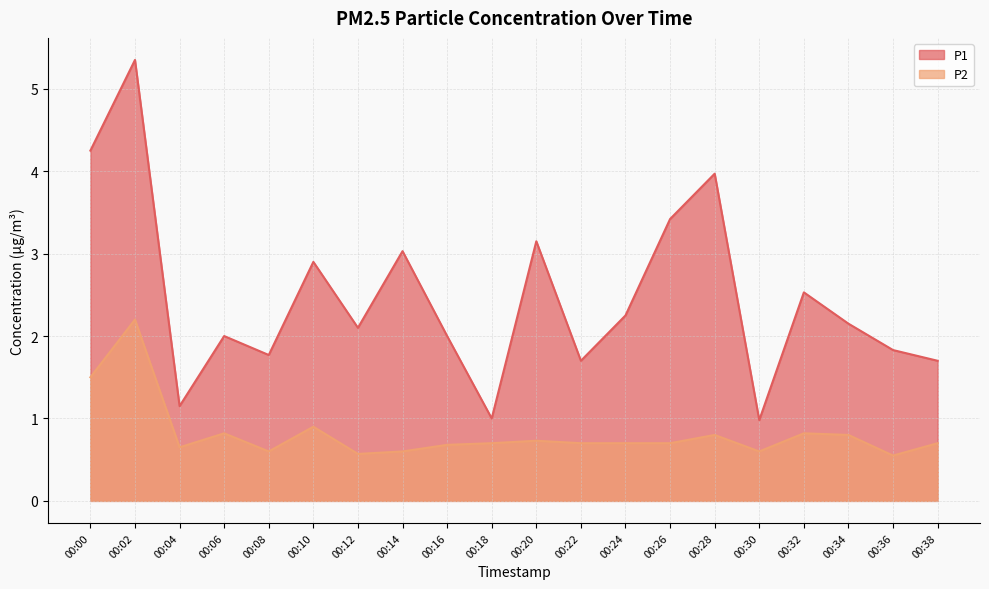

Which series has the largest total across all categories?

P1